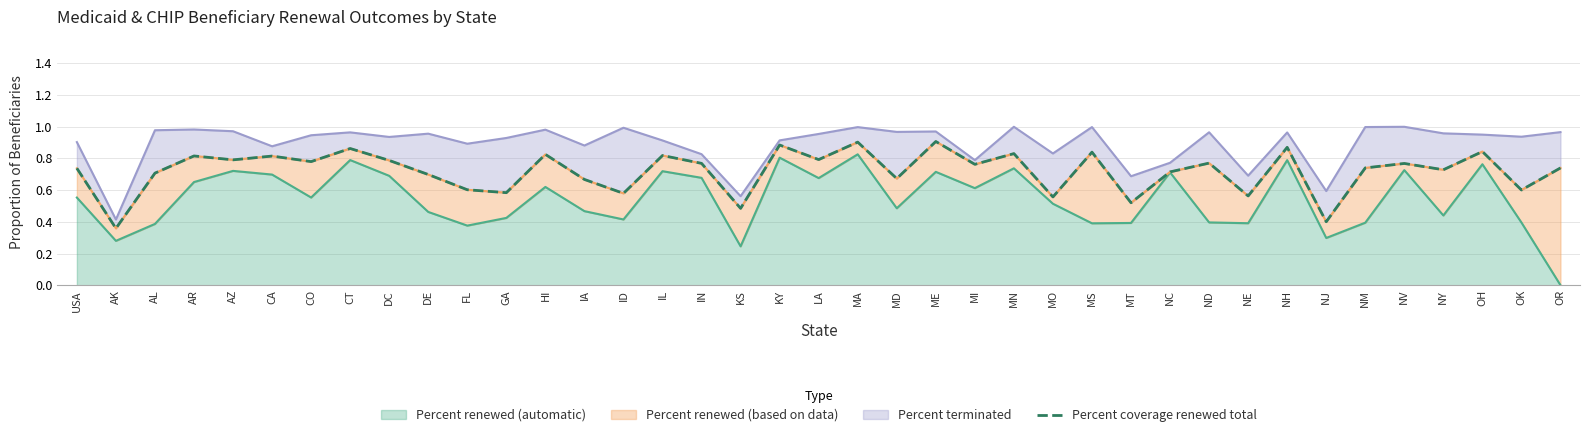

What is the label of the 15th point from the right?

MN